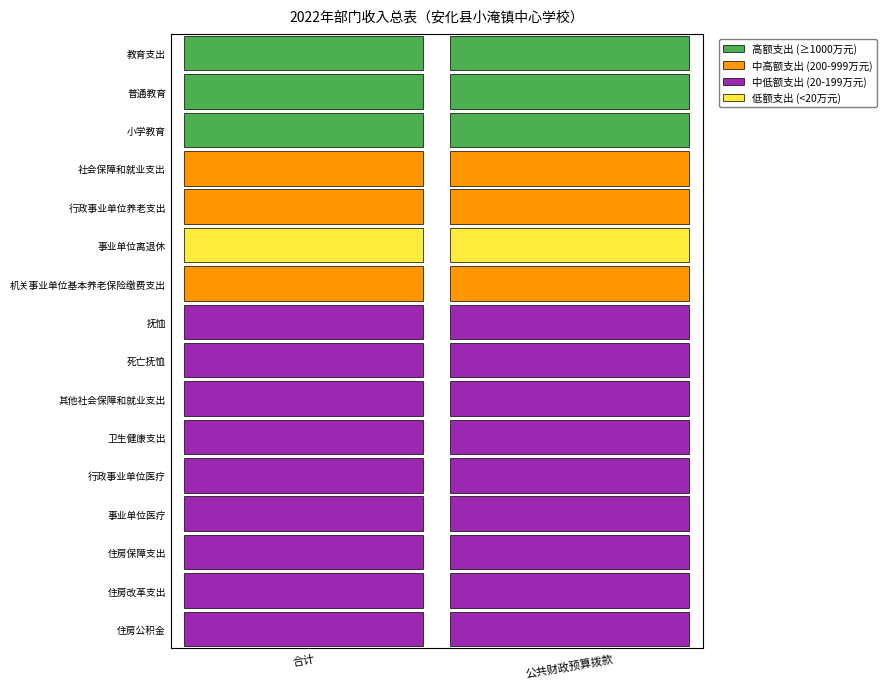

Is the value of 小学教育 at 1 greater than the value of 普通教育 at 1?

No